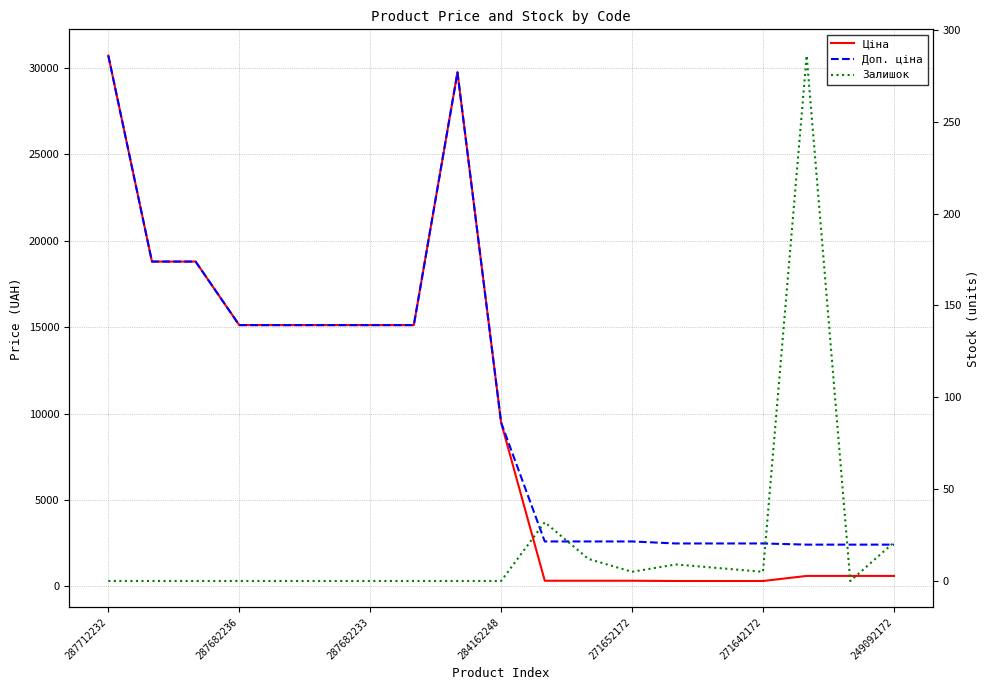

True or false: Залишок has more than 2 points higher than both neighbors.

True